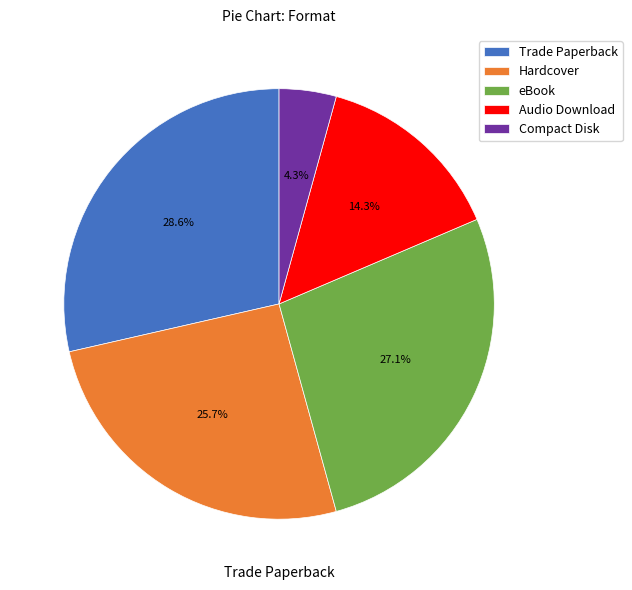

Between Trade Paperback and eBook, which is larger?

Trade Paperback